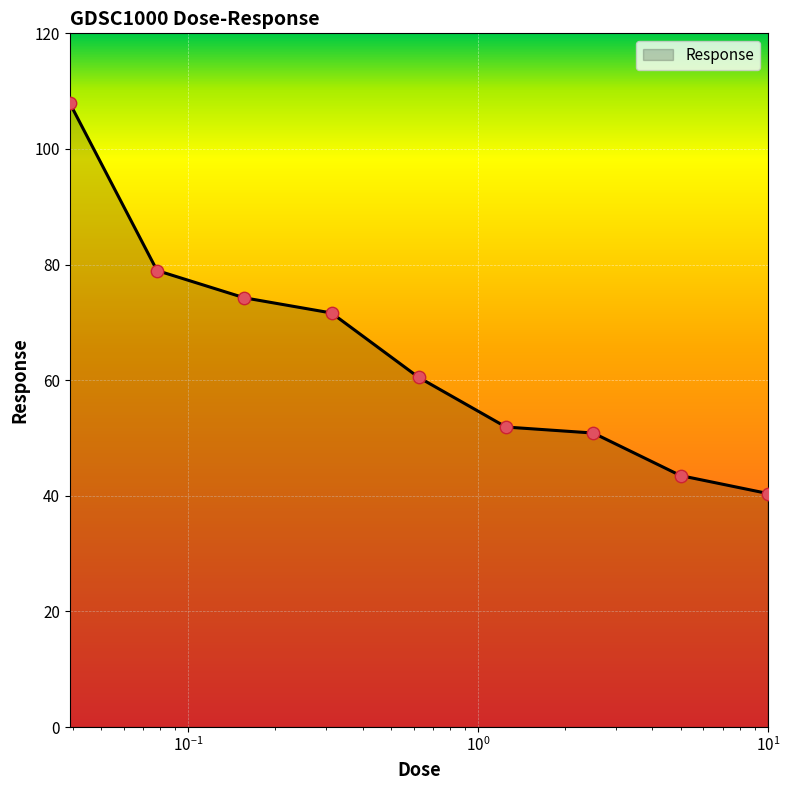

What is the difference between the maximum and minimum values?

67.5